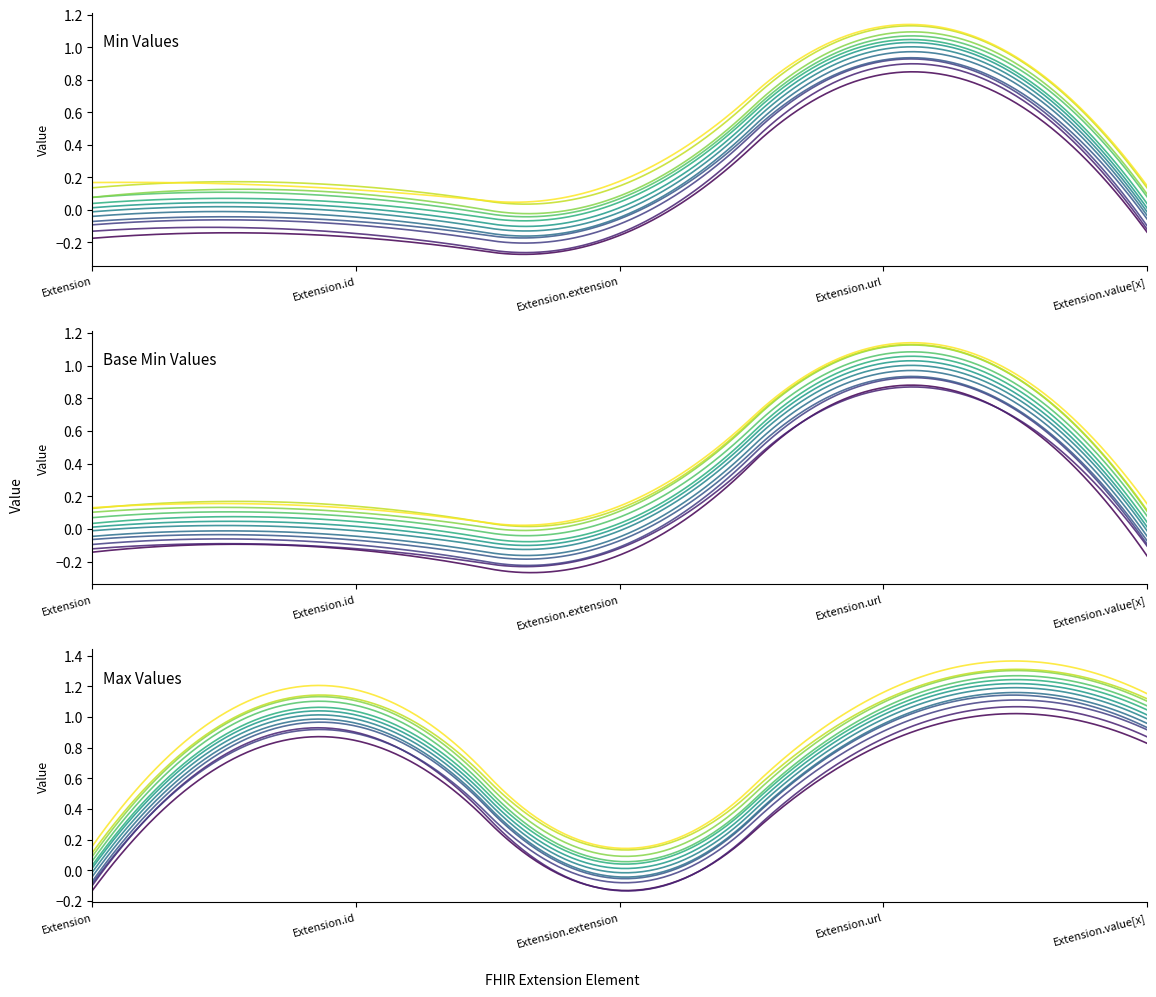

List the labels in order of Extension.value[x] value, smallest first.

Extension, Extension.id, Extension.extension, Extension.url, Extension.value[x]